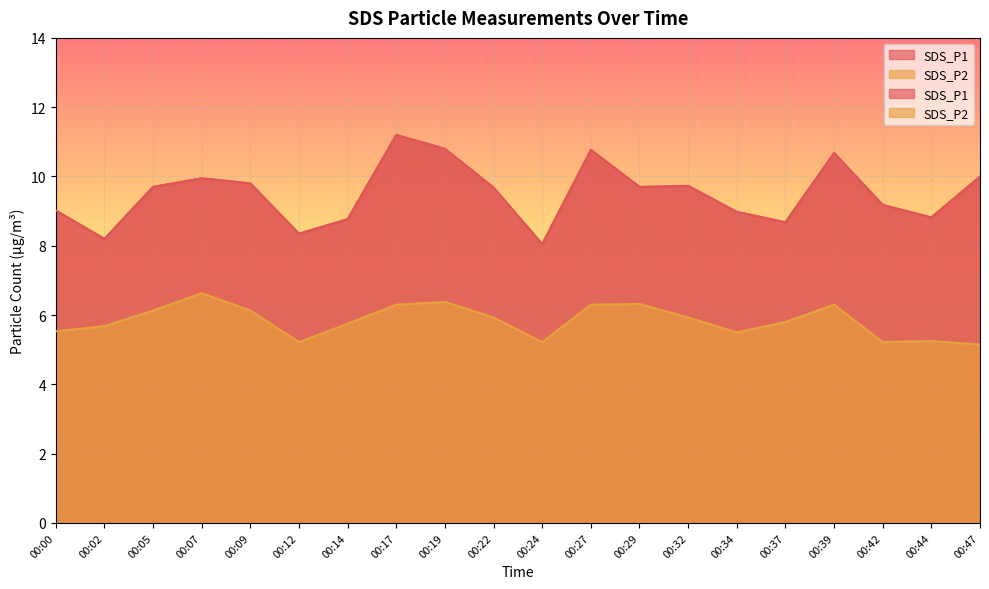

What value does the SDS_P2 series have at 00:39?

6.3